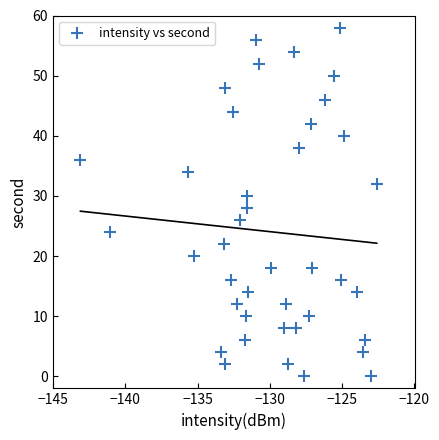

What is the range of Y values (max minus min)?

58